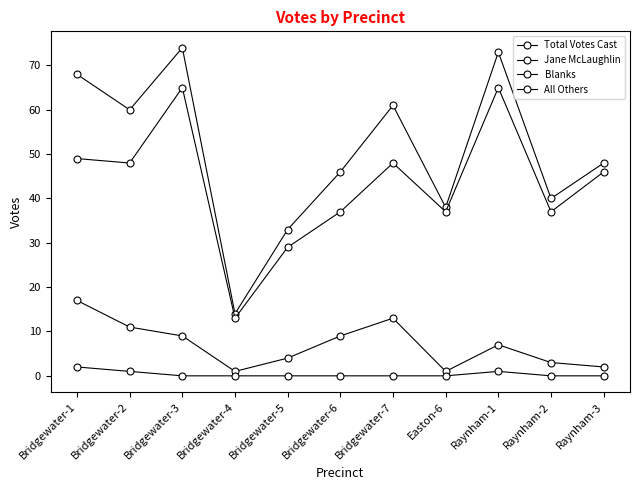

True or false: Blanks and Total Votes Cast cross at least once.

False